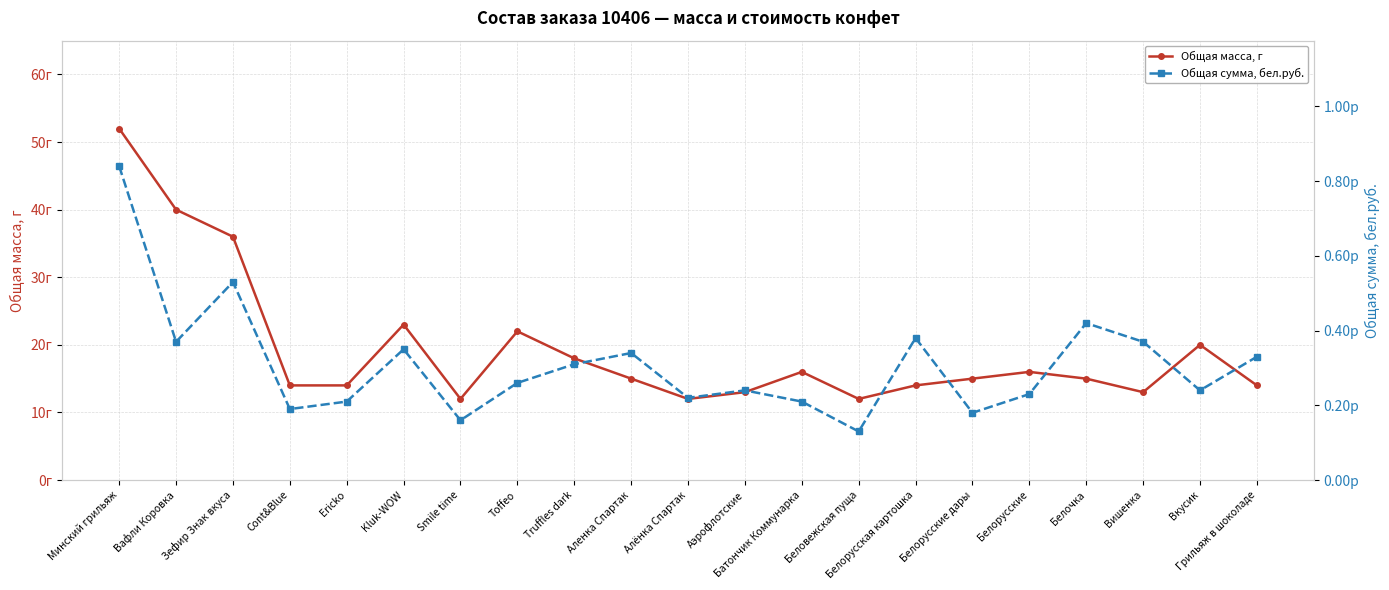

True or false: Общая масса, г and Общая сумма, бел.руб. cross at least once.

False